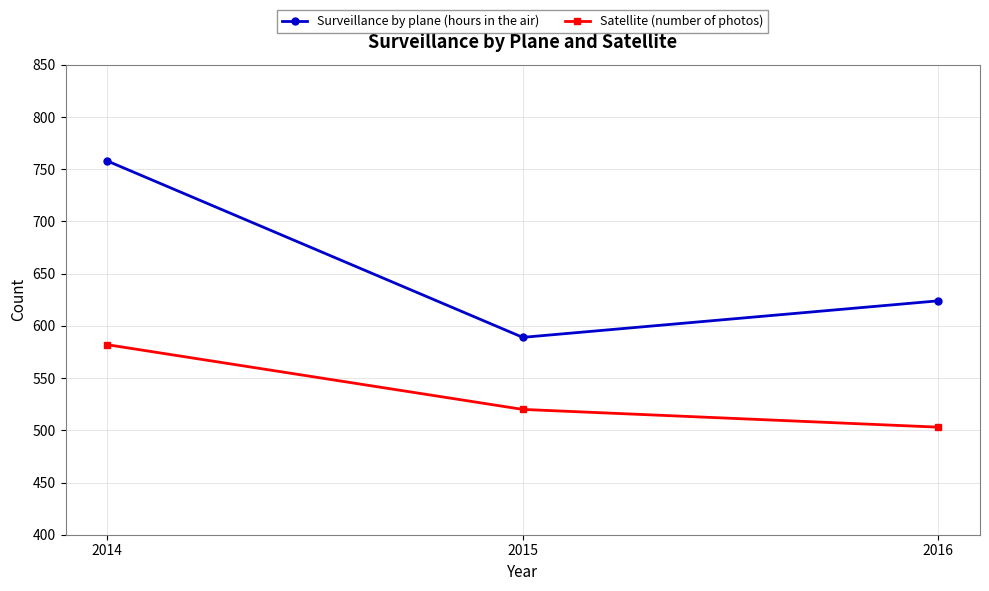

Reading left to right, transcribe all the data shown in this chart.

Surveillance by plane (hours in the air): 758	589	624
Satellite (number of photos): 582	520	503